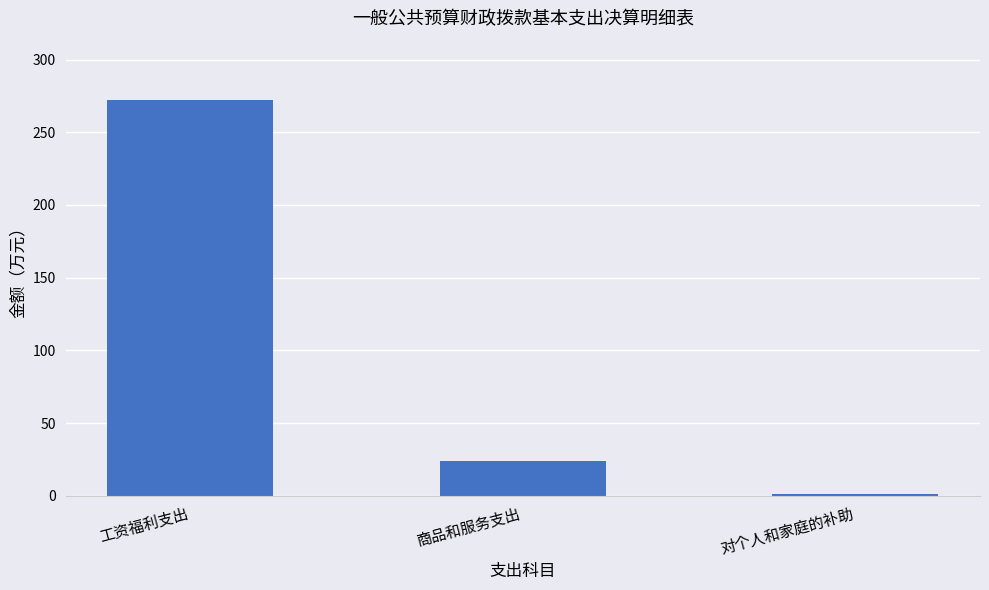

How many bars are there in total?

3